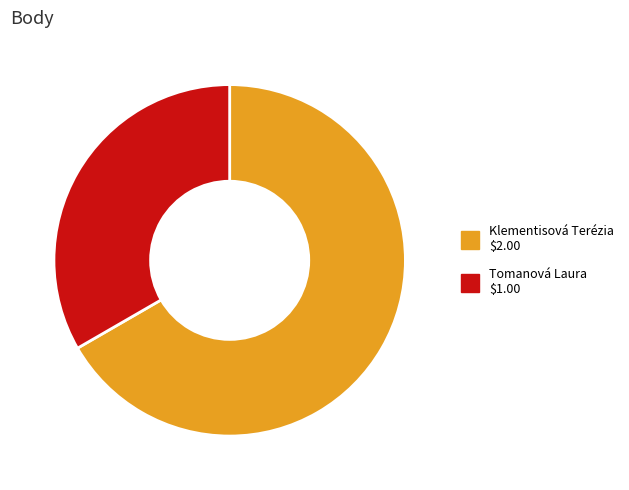

Count the number of slices in the pie.

2